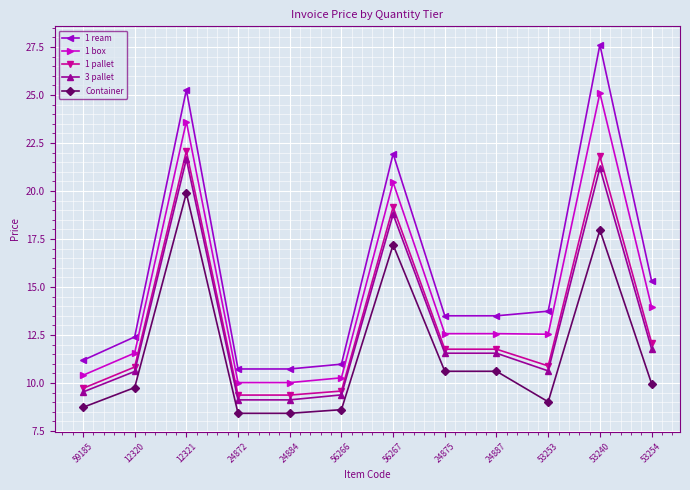

What is the approximate value of 1 pallet at 53253?

10.9